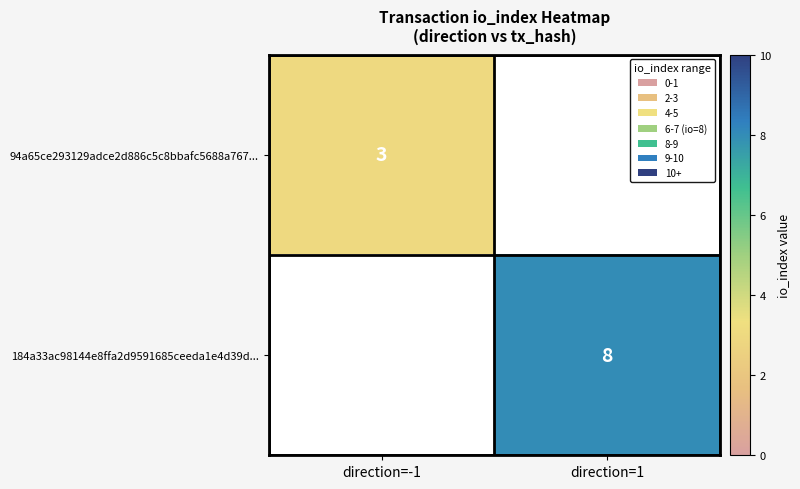

True or false: 184a33ac98144e8ffa2d9591685ceeda1e4d39d... has a value of 8 at direction=1.

True